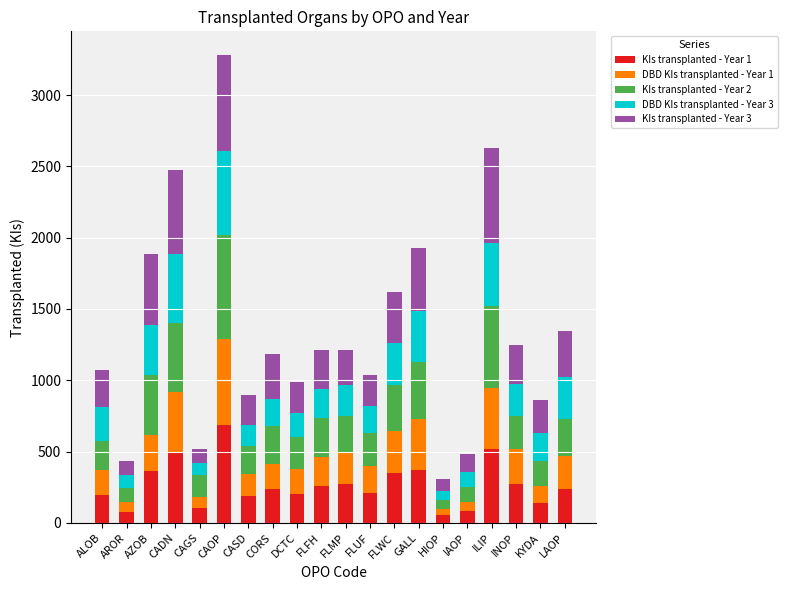

What is the difference between the maximum and second lowest values in the KIs transplanted - Year 1 series?

609